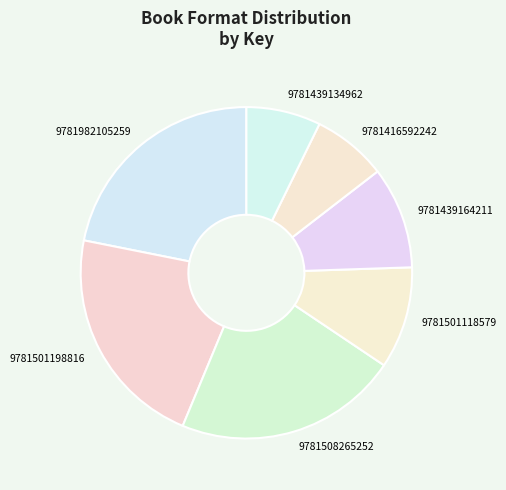

Approximately how many times larger is the value at 9781982105259 compared to 9781439164211?

2.2